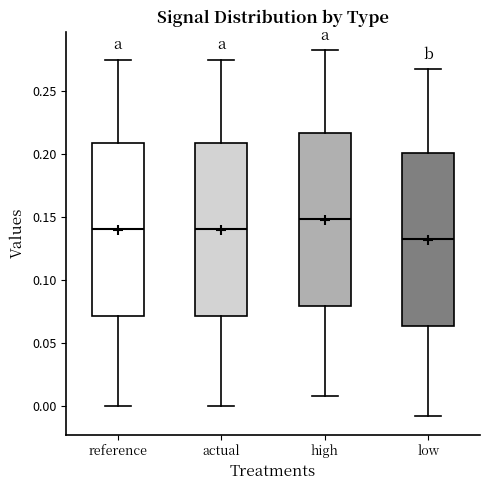

Where does the median line of the box for high sit on the y-axis? The values are not printed on the chart, so give them approximately, as read against the axis.

0.150